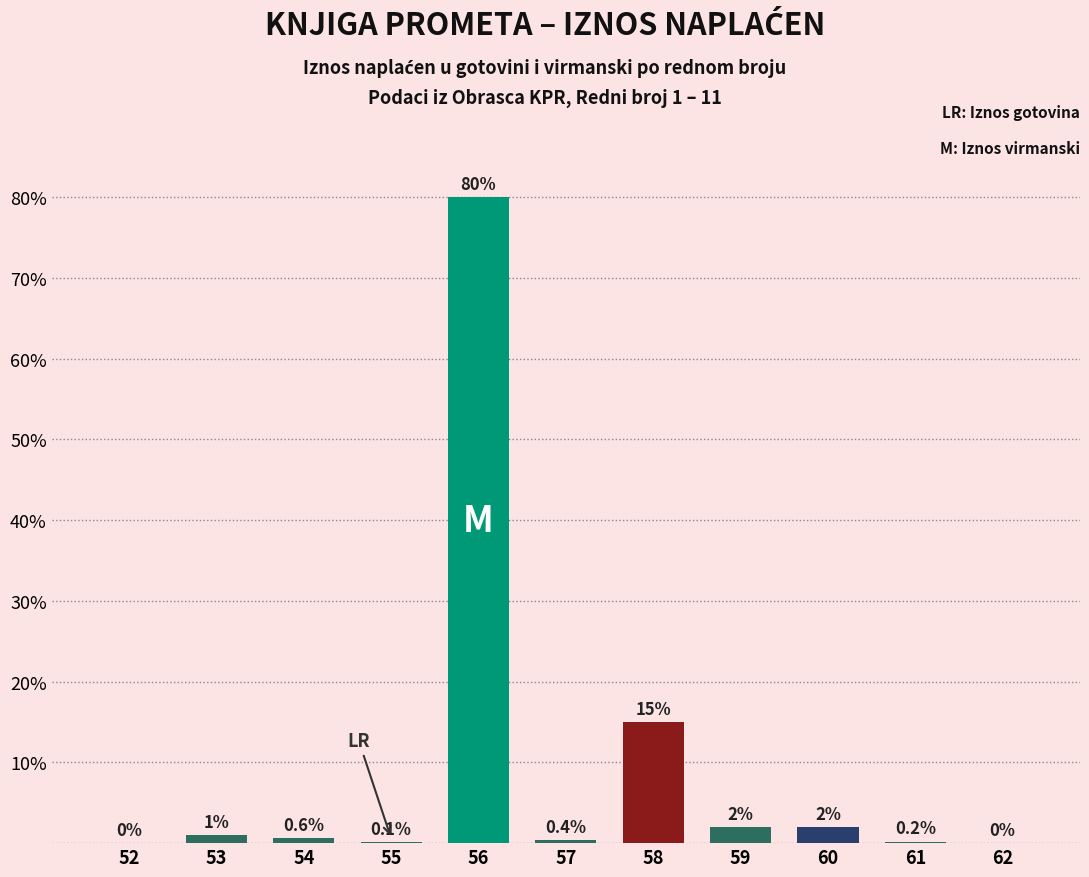

Which category has the highest value across all series?

56